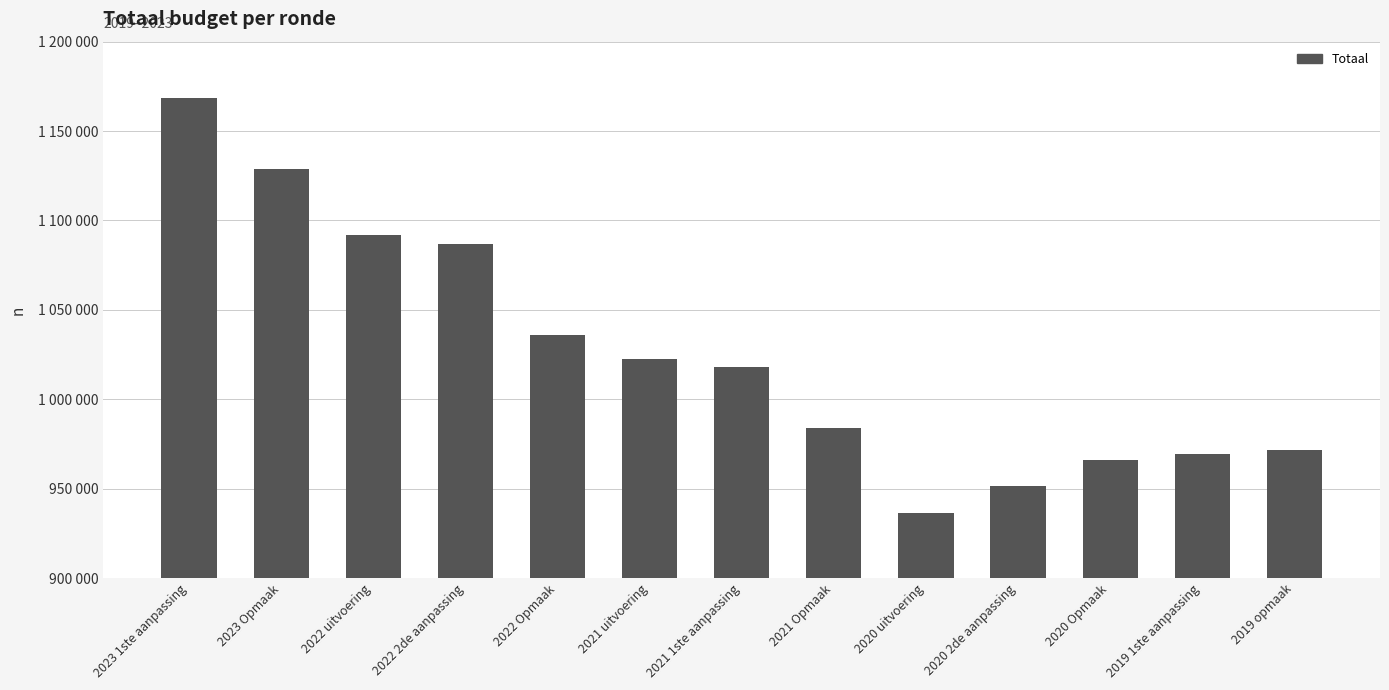

Between 2019 1ste aanpassing and 2022 2de aanpassing, which is larger?

2022 2de aanpassing